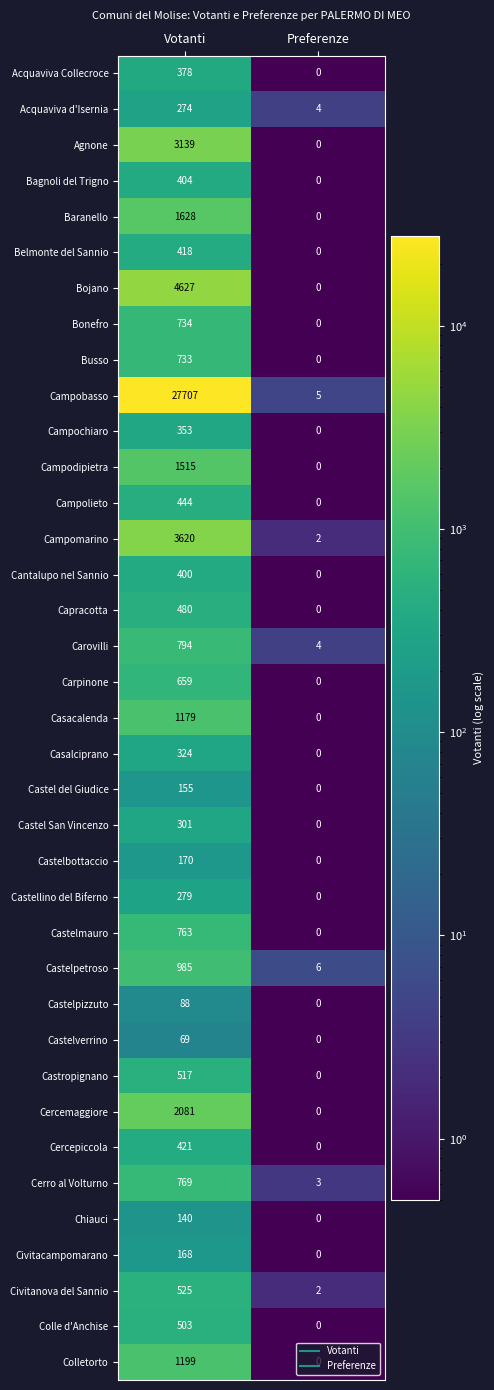

The Castellino del Biferno series shows 133 at Votanti. True or false?

False